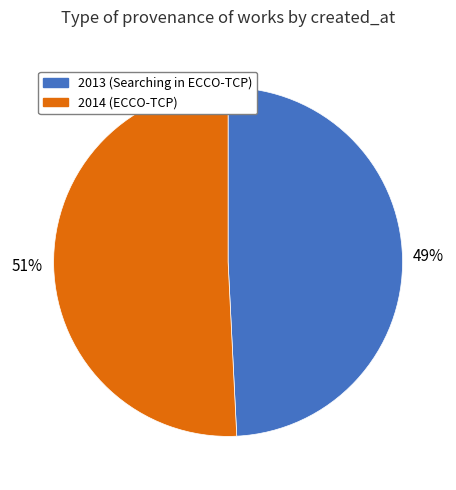

Does any single category account for the majority?

Yes